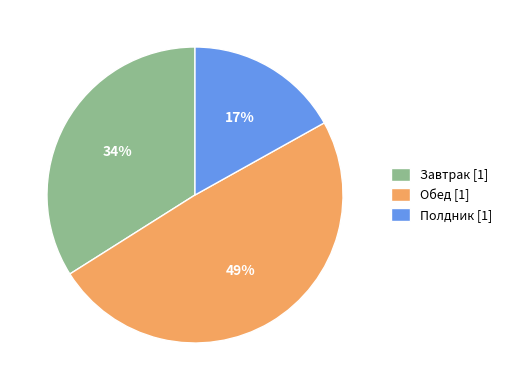

Is the sum of Завтрак [1] and Полдник [1] greater than half?

Yes